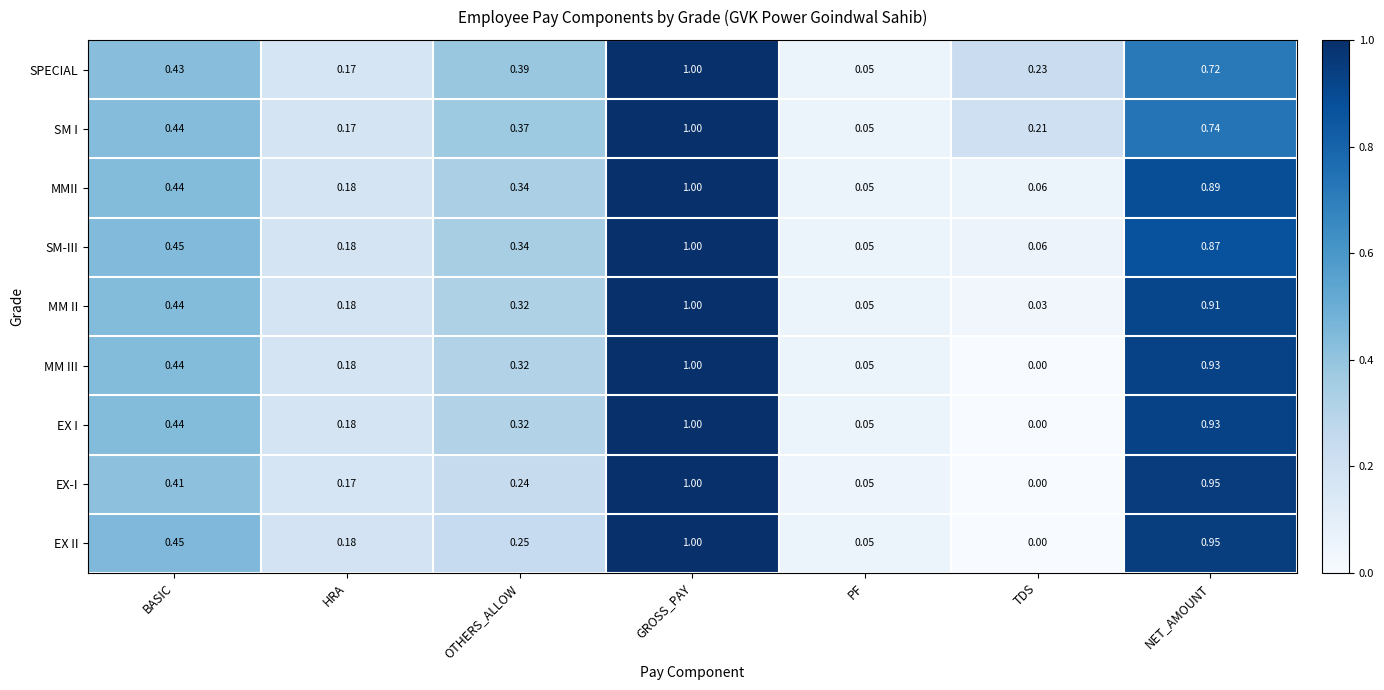

At which label is MMII closest to 0?

PF